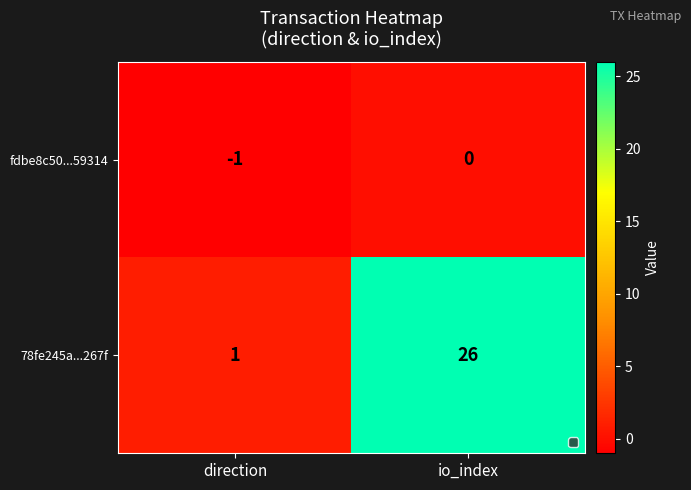

Which label corresponds to the smallest value in the chart?

direction